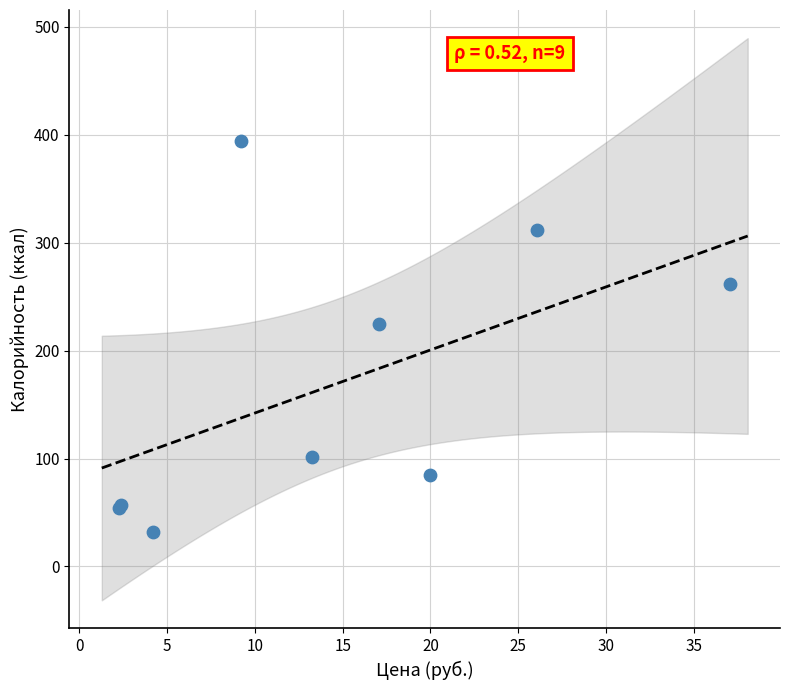

What Y value in the scatter plot is closest to 213?

225